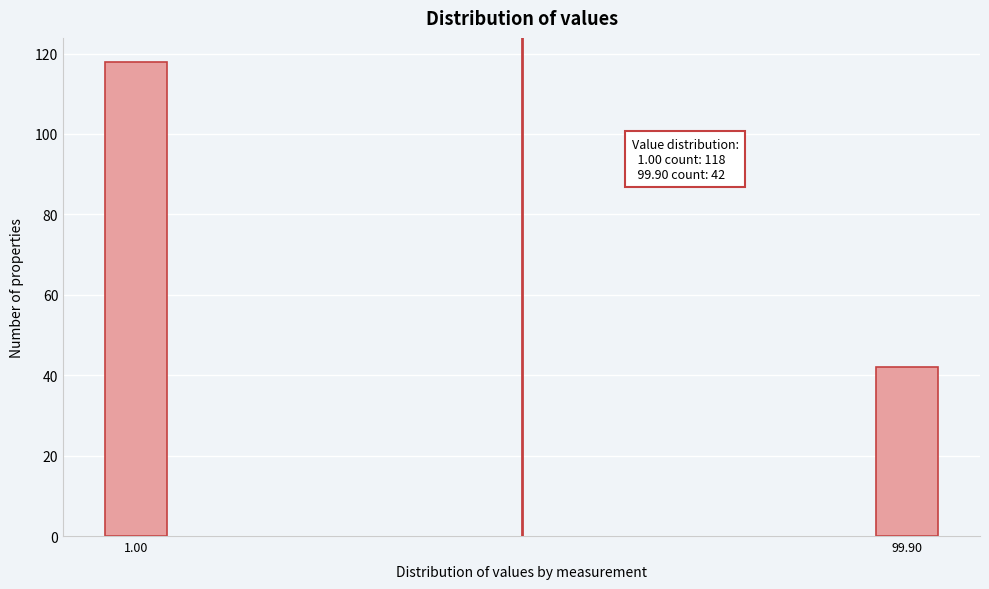

Reading left to right, what are all the values shown in this chart?

118	42